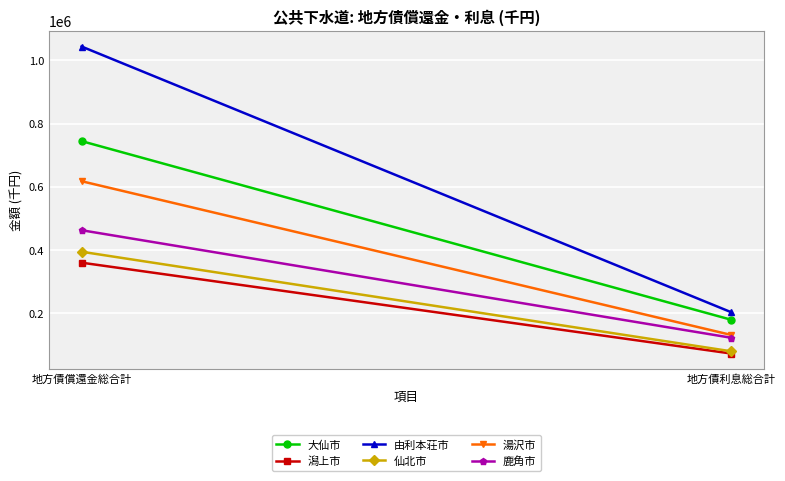

How many distinct data groups are displayed?

6